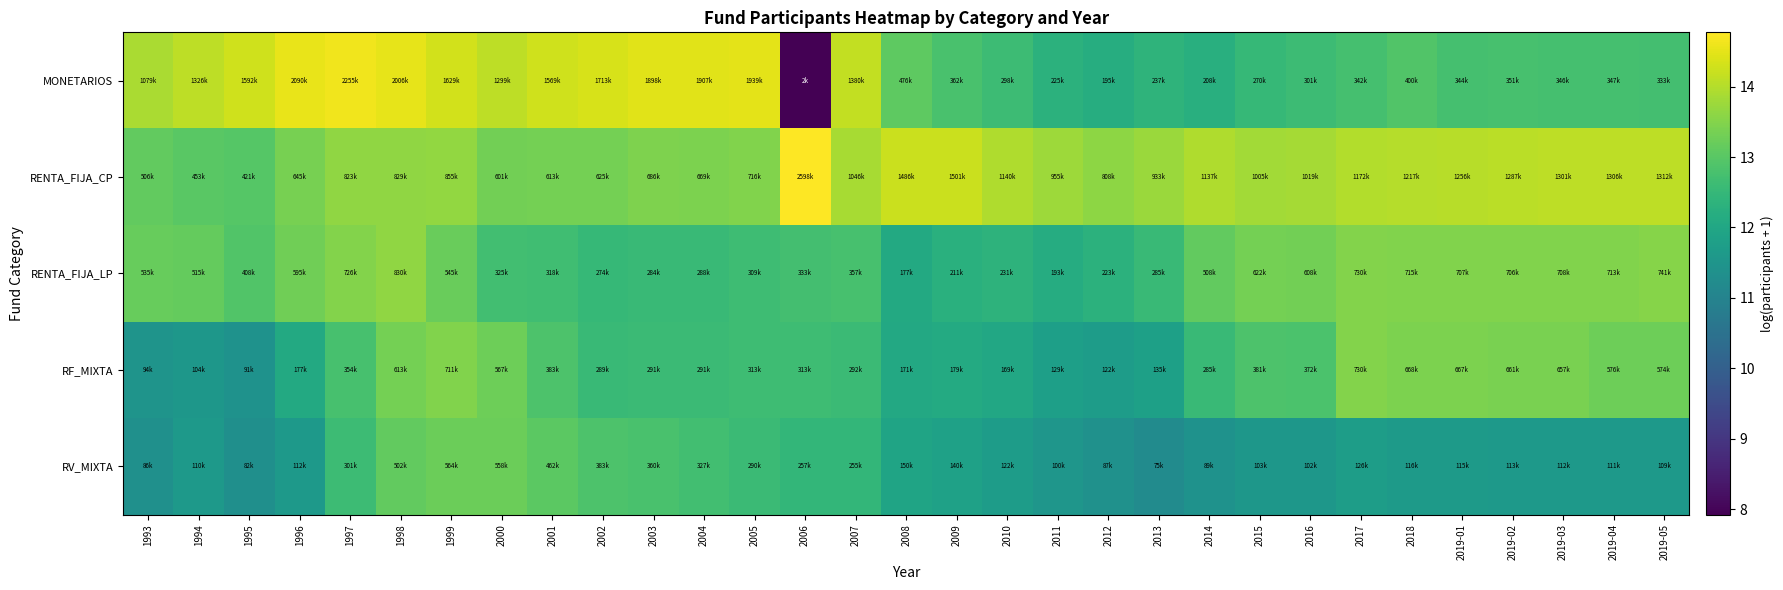

Which series has the largest range (max minus min)?

MONETARIOS